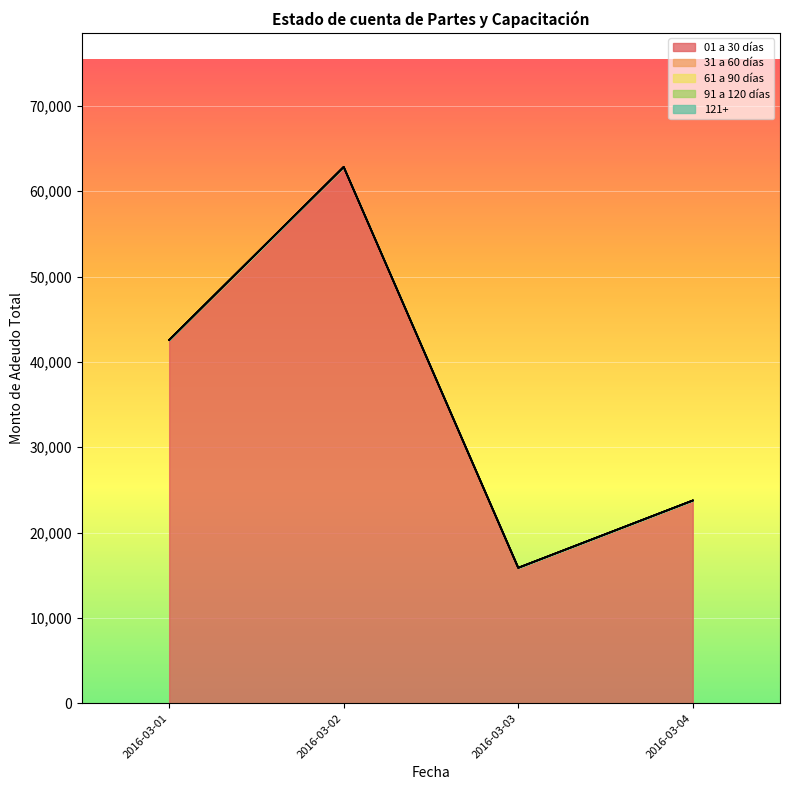

True or false: 01 a 30 días and 61 a 90 días cross at least once.

False